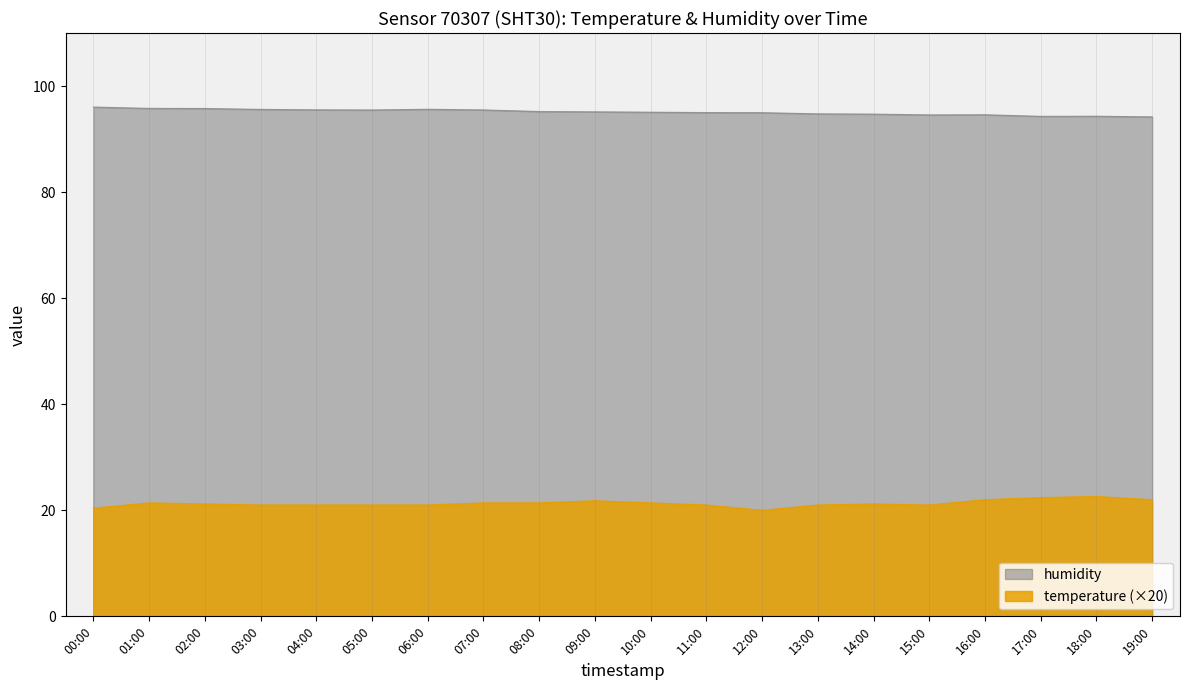

The value of humidity at 10:00 is 66.1. True or false?

False